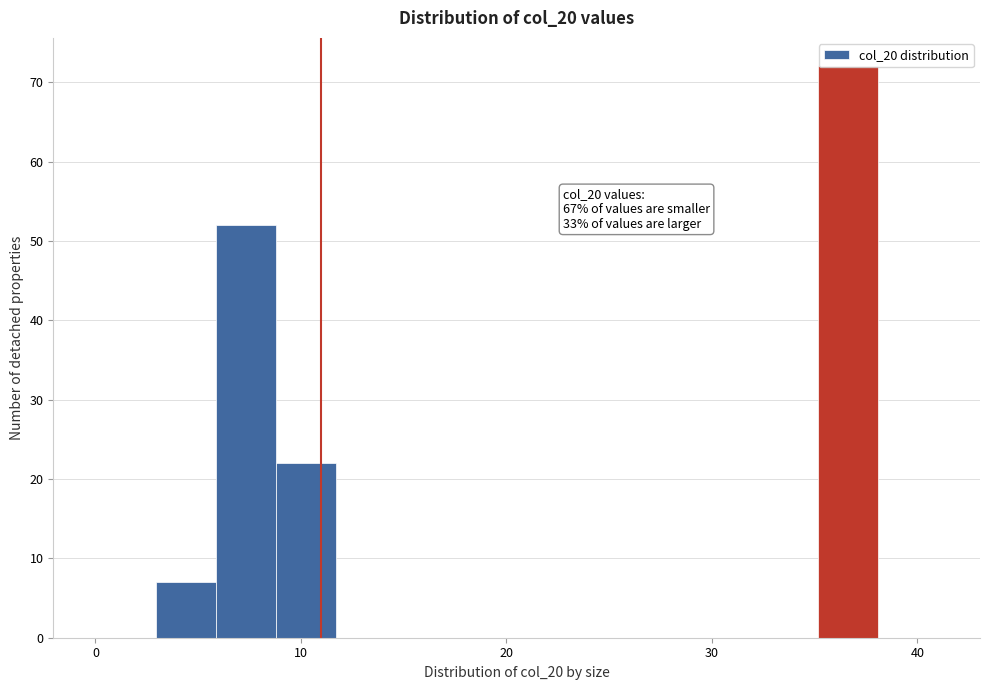

Around what value on the x-axis is the tallest bar? Give the approximate position of its centre, as read against the axis.

37